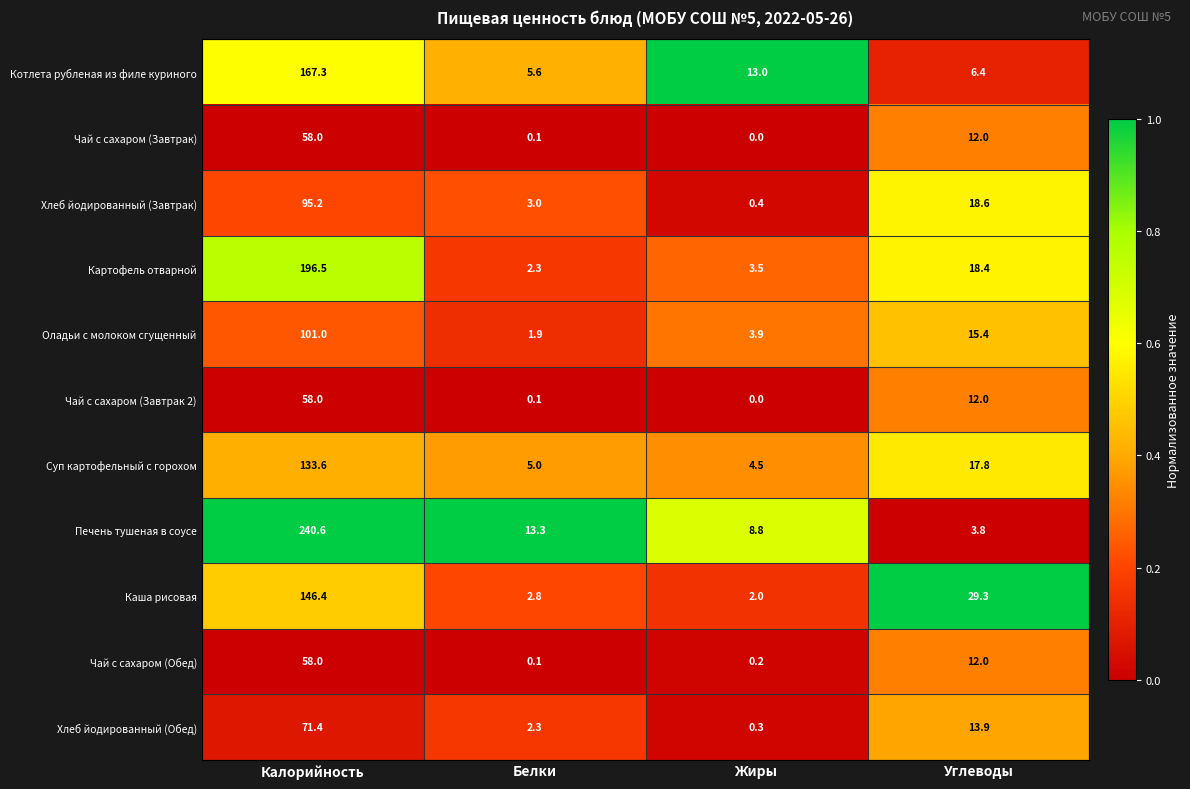

At which label does Чай с сахаром (Завтрак 2) first exceed 12?

Калорийность